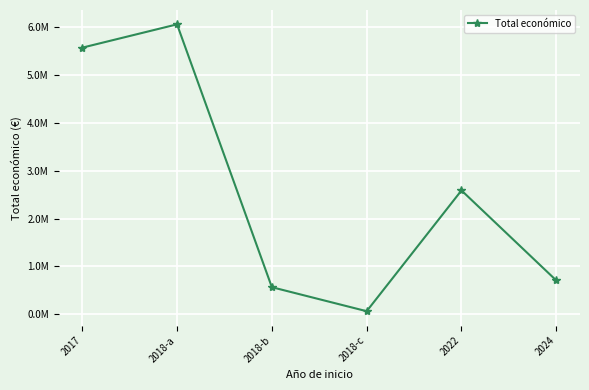

What is the approximate value at 2018-c, to the nearest 100?

63700